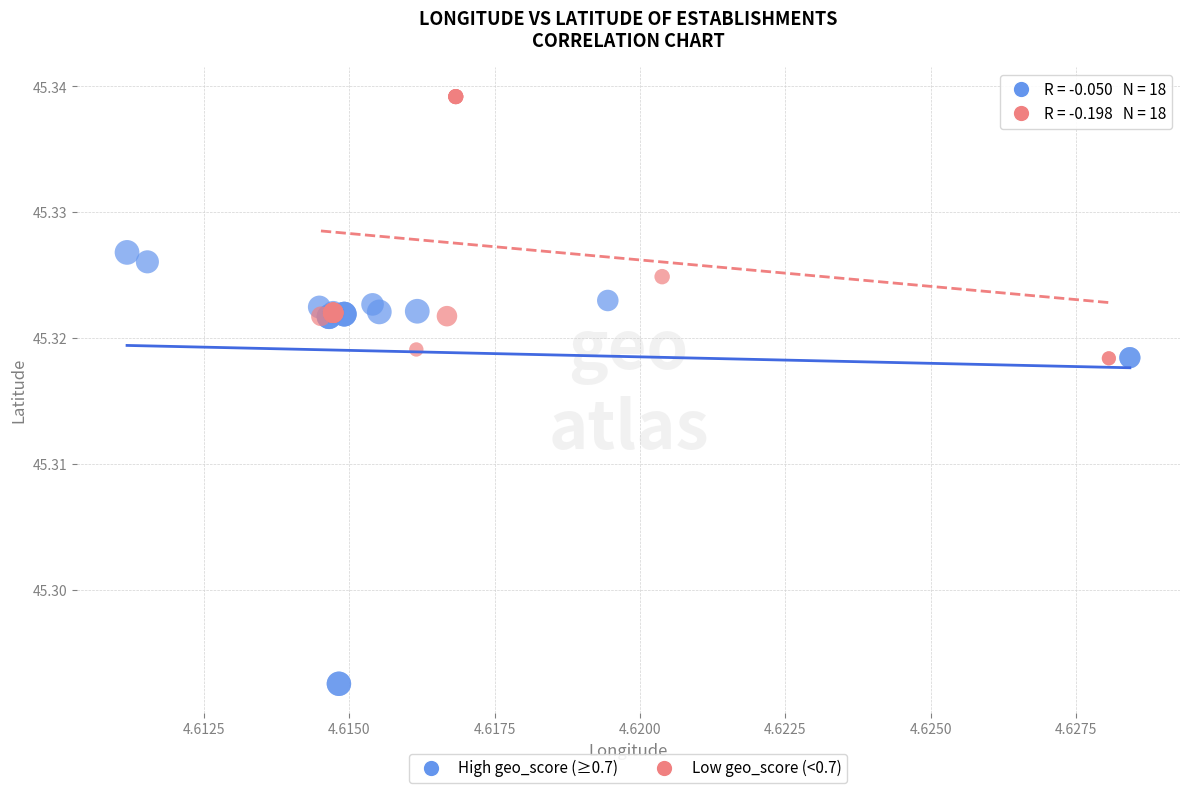

Which series reaches the maximum Y coordinate?

Low geo_score (<0.7)